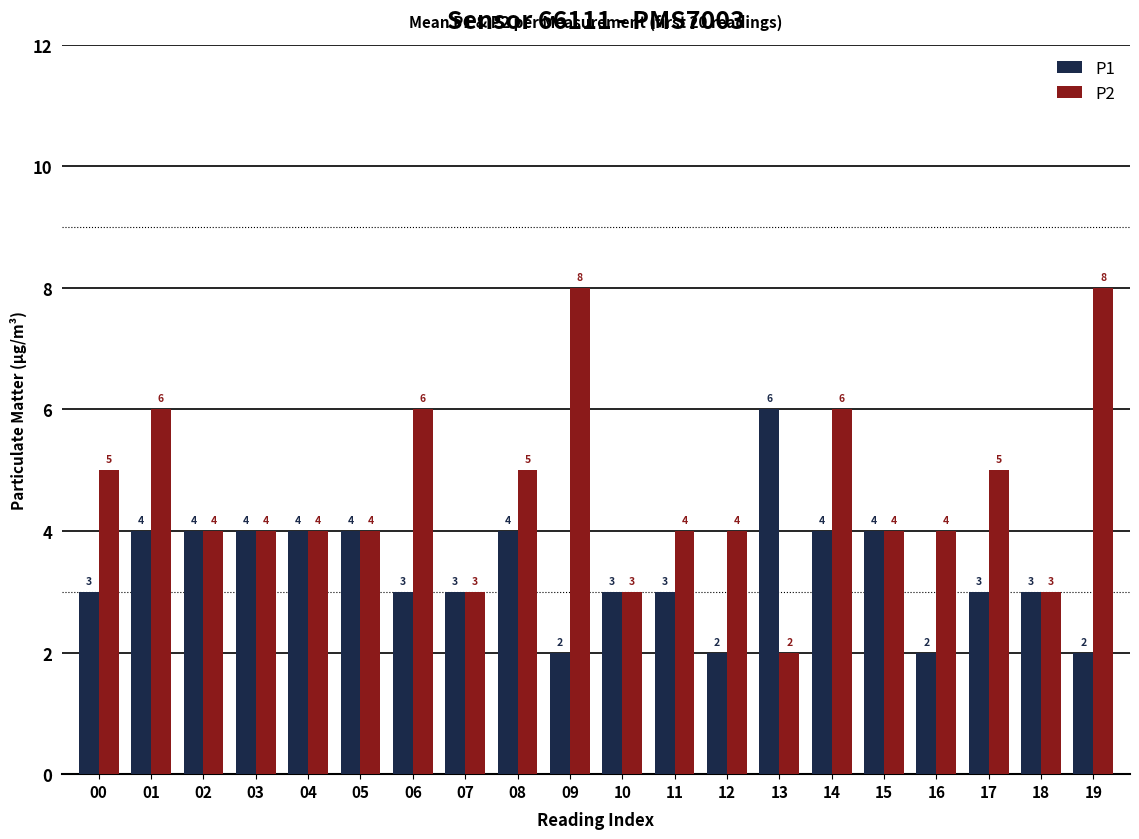

What is the difference between the maximum and minimum values in the P1 series?

4